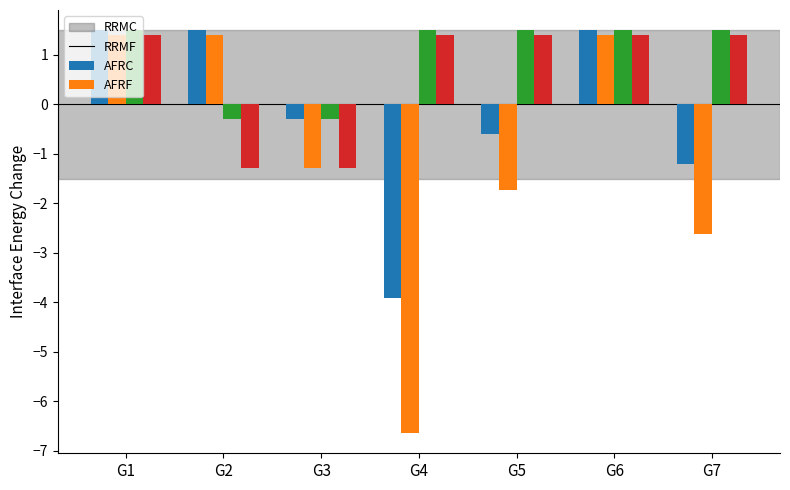

What is the total value across all series at G5?

0.6